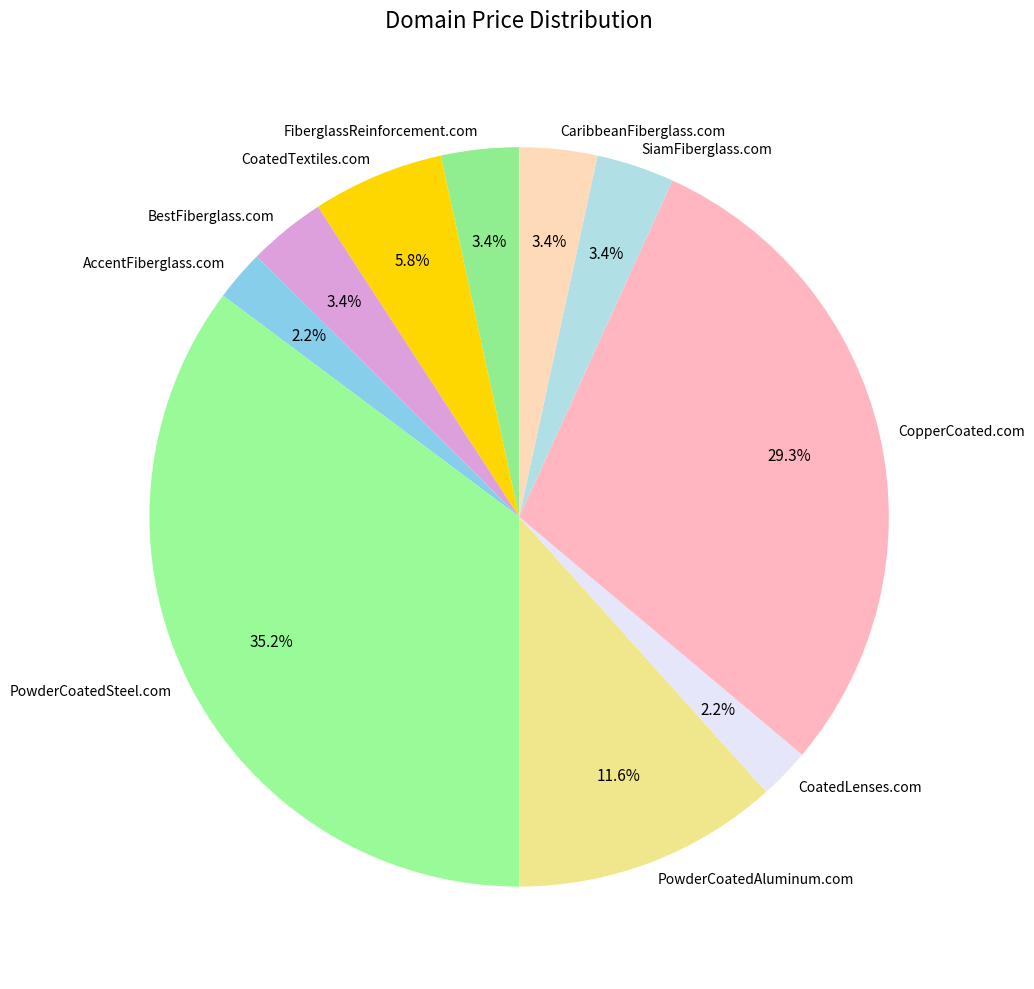

To the nearest percent, what is the difference between the PowderCoatedSteel.com and CoatedTextiles.com slice percentages?

29%